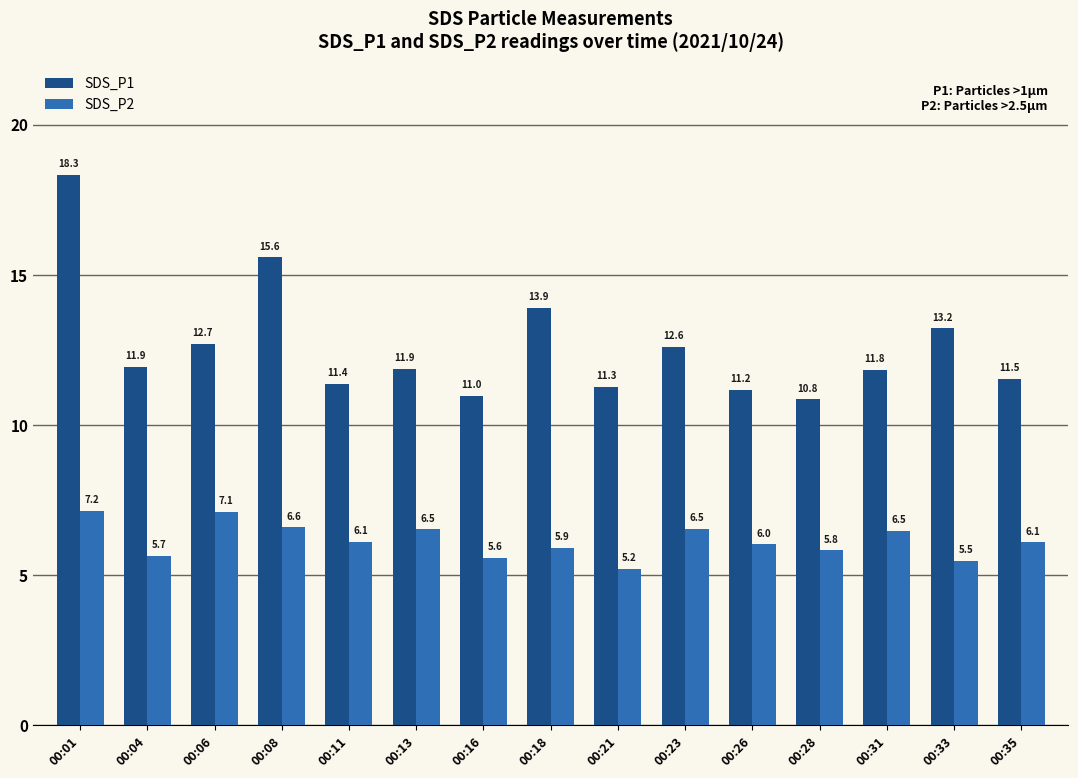

What is the difference between the maximum and second lowest values in the SDS_P1 series?

7.3